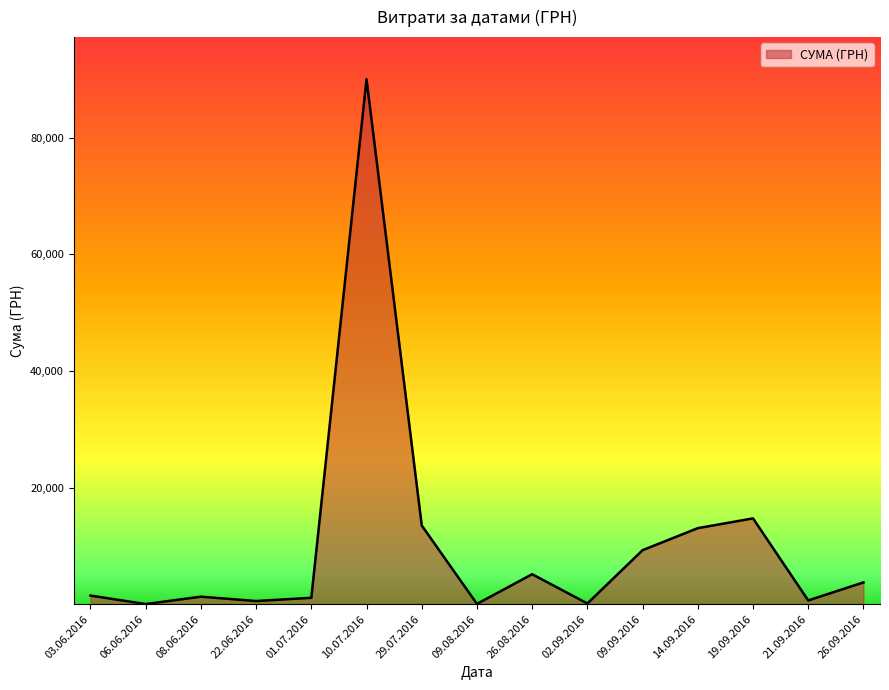

Which label corresponds to the largest value in the chart?

10.07.2016